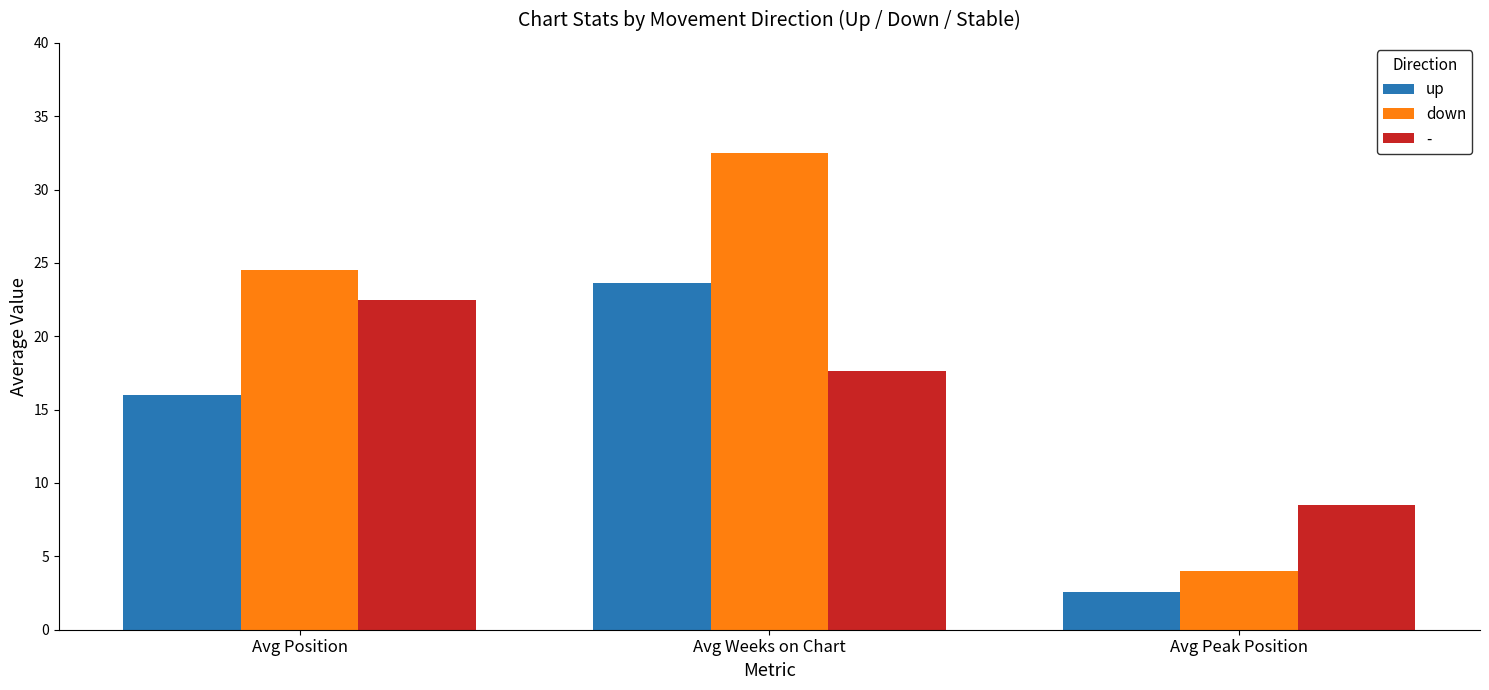

Reading right to left, list all the values displayed in this chart.

up: Avg Peak Position=2.6	Avg Weeks on Chart=23.6	Avg Position=16.0
down: Avg Peak Position=4.0	Avg Weeks on Chart=32.5	Avg Position=24.5
-: Avg Peak Position=8.5	Avg Weeks on Chart=17.6	Avg Position=22.5